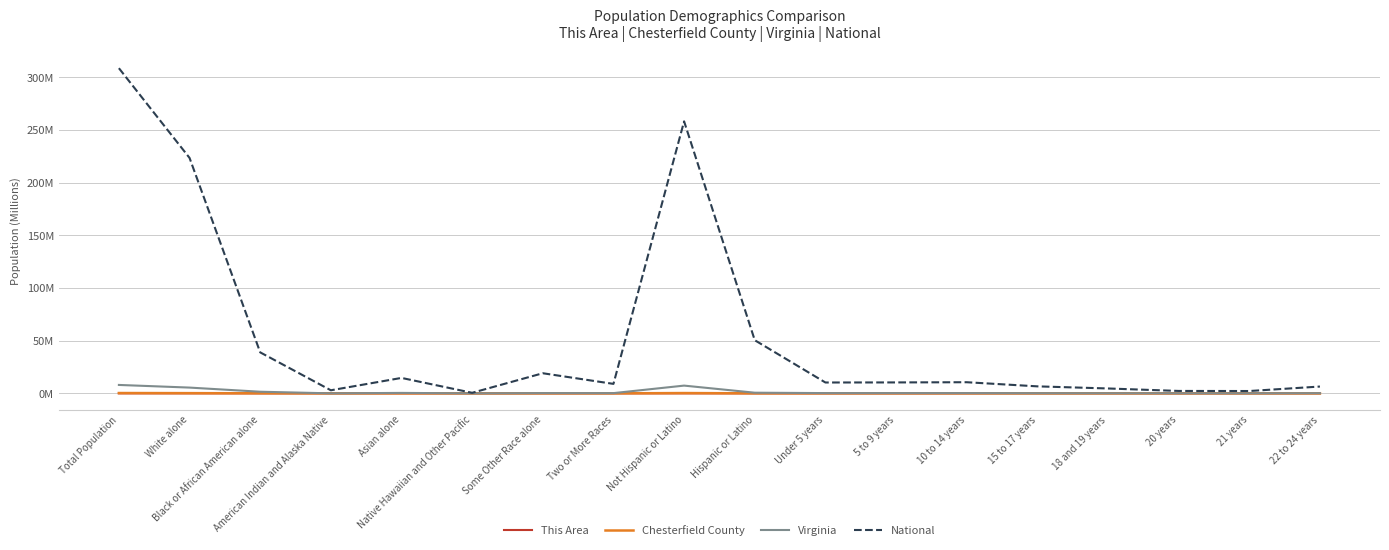

Is this an area chart (filled region under the line)?

No